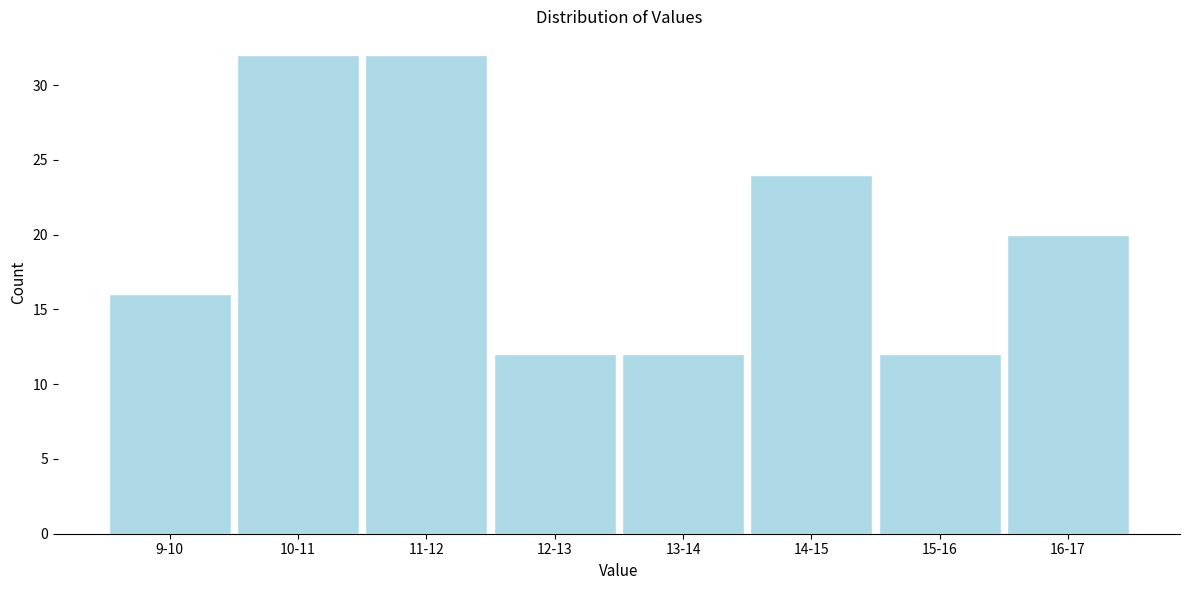

Reading left to right, list all the values displayed in this chart.

16	32	32	12	12	24	12	20